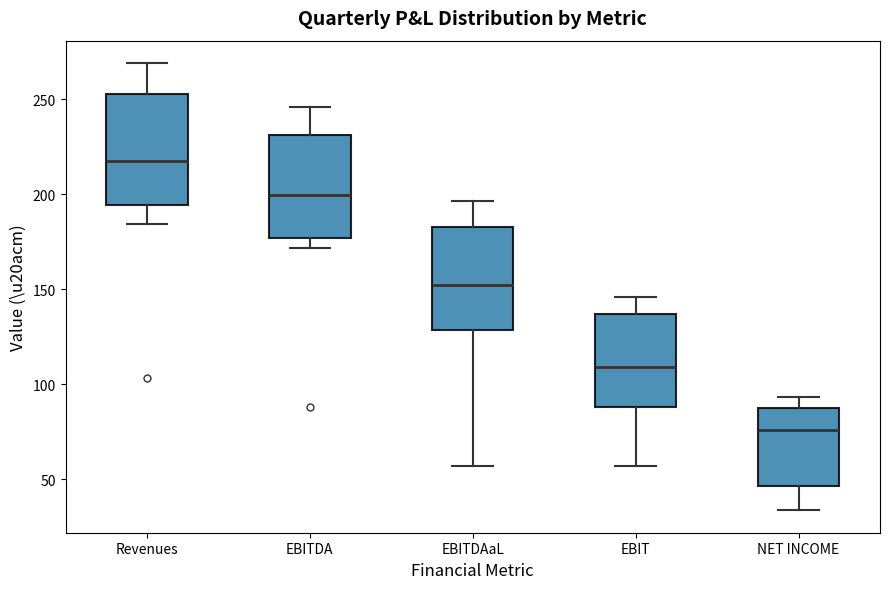

Which box has the highest median line?

Revenues